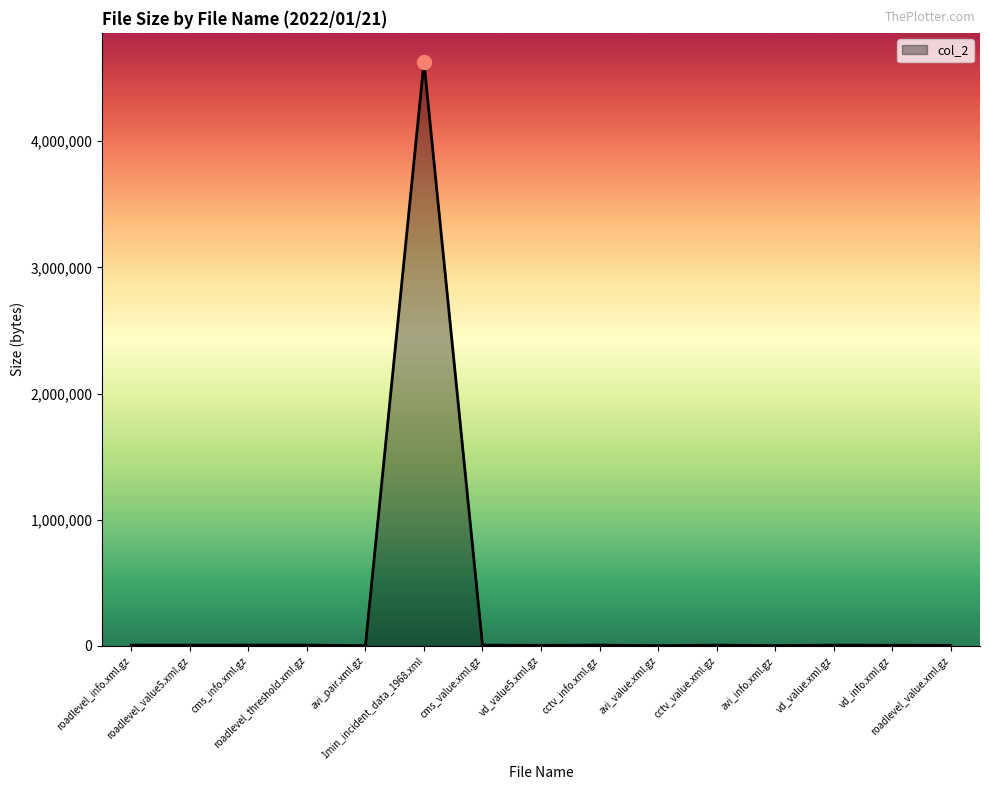

What is the difference between the maximum and minimum values?

4626392